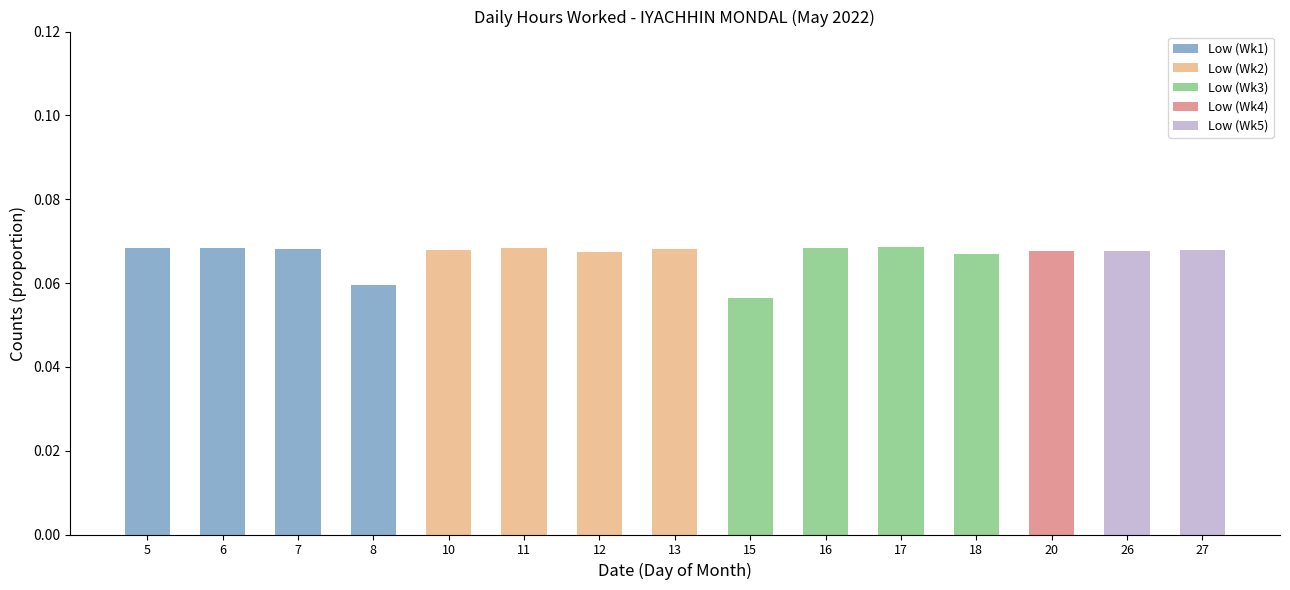

What are all the series names shown in the legend?

Low (Wk1), Low (Wk2), Low (Wk3), Low (Wk4), Low (Wk5)